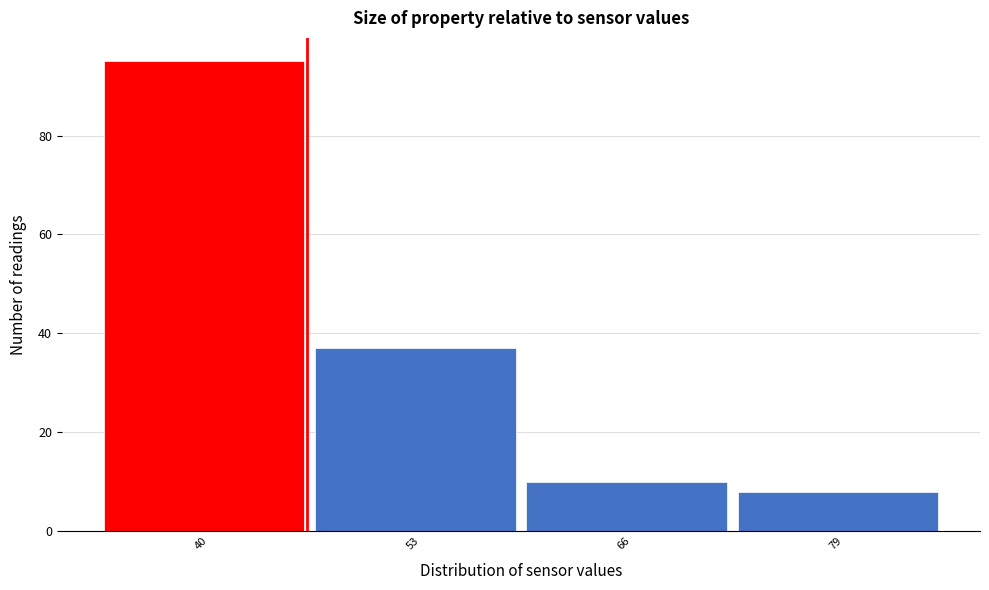

Reading right to left, extract all data points from this chart.

8	10	37	95